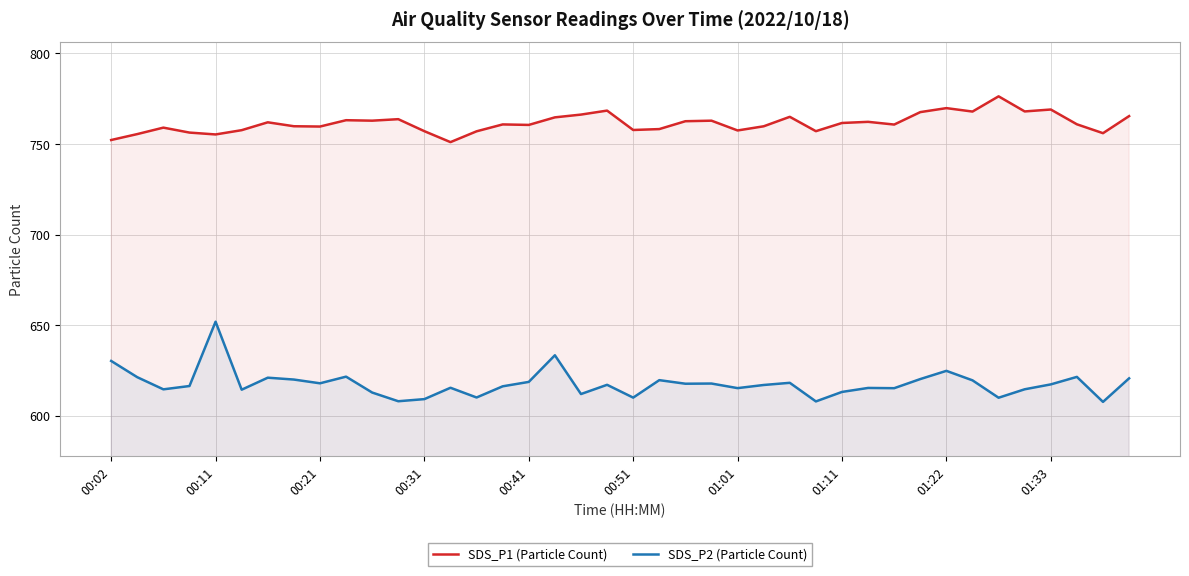

Count the number of data series in this chart.

2